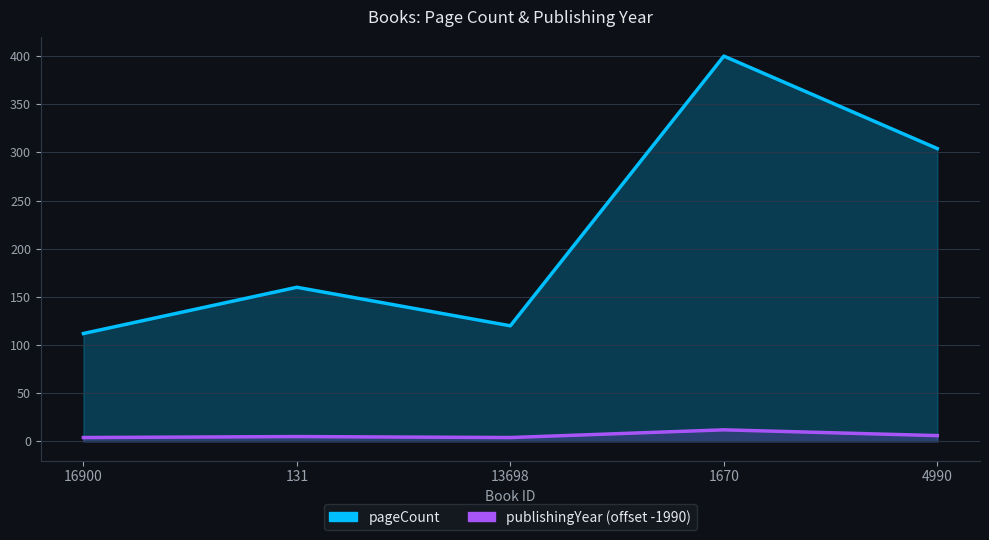

True or false: publishingYear has more than 2 points higher than both neighbors.

False